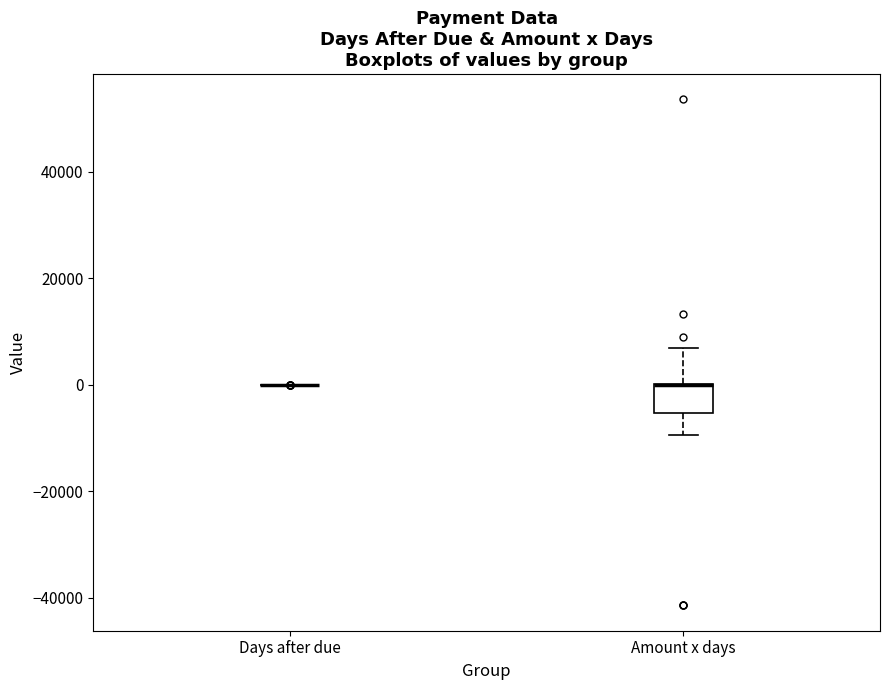

Reading left to right, transcribe this box plot: for each box, give where its median line is, the range the box spans, and where its two whiskers end, as read against the y-axis. The values are not printed on the chart, so give them approximately, as read against the axis.

Days after due: box collapsed to a line at 0, whiskers 0 to 0
Amount x days: median 0 (drawn on the box's upper edge), box -6000 to 0, whiskers -10000 to 6000